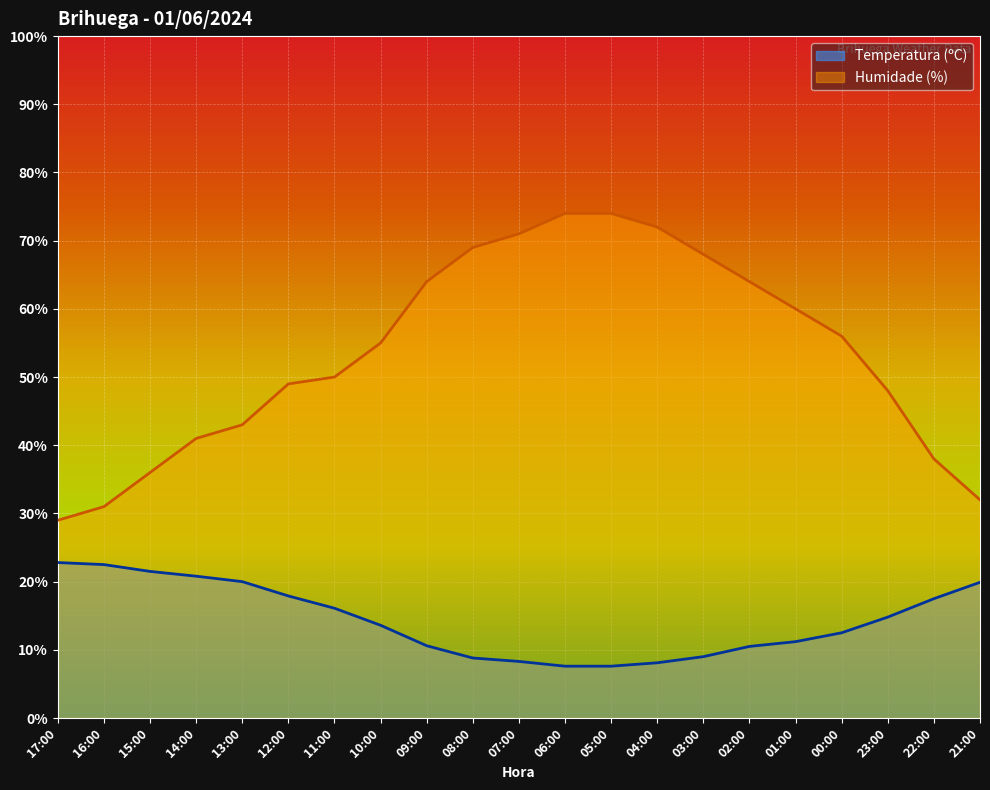

What are all the series names shown in the legend?

Temperatura (ºC), Humidade (%)